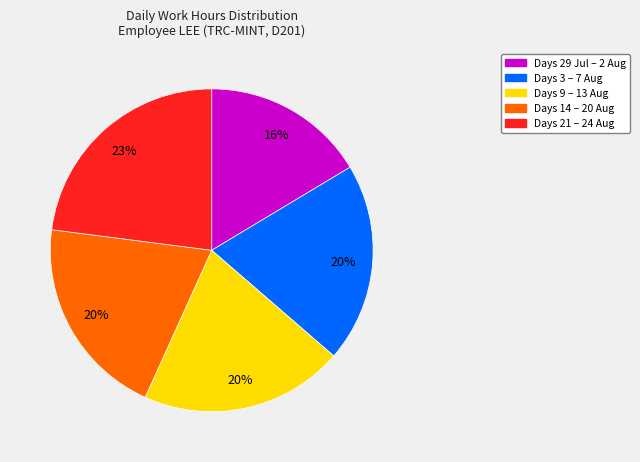

To the nearest percent, what is the difference between the largest and smallest slice percentages?

7%